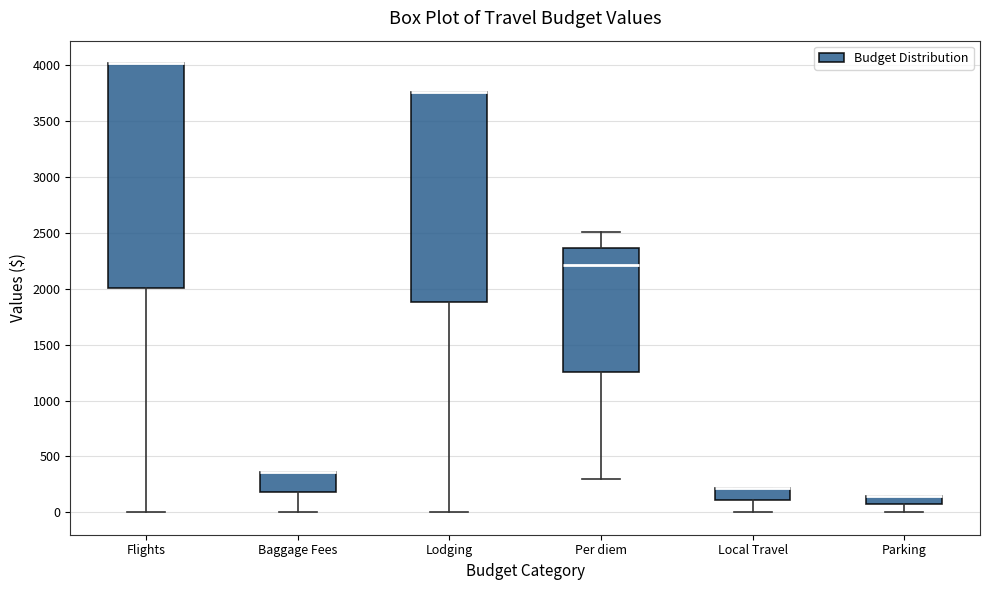

Where does the lower whisker of the box for Parking end on the y-axis? The values are not printed on the chart, so give them approximately, as read against the axis.

0